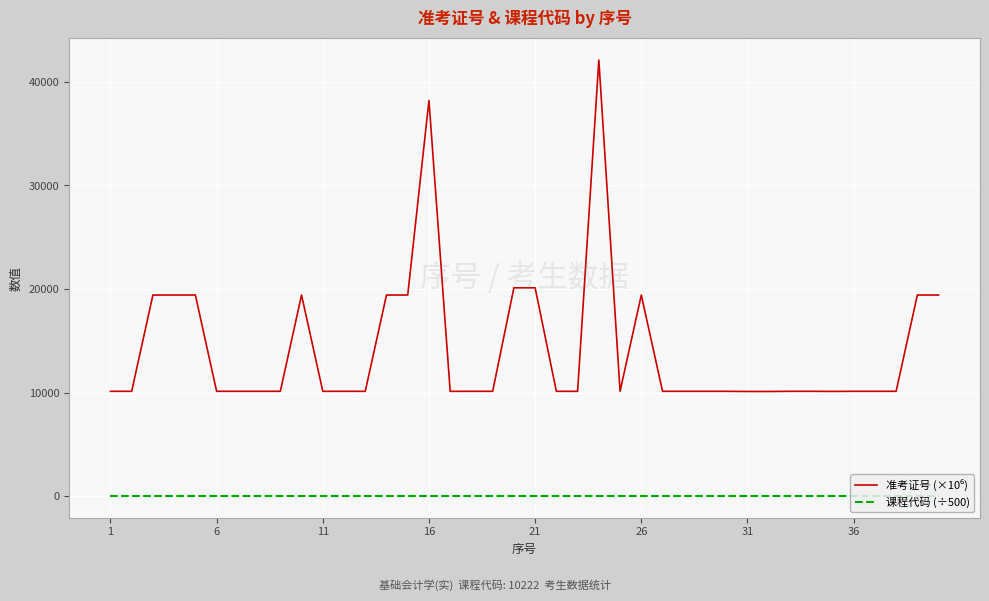

List the series in order of their peak value, lowest first.

课程代码 (÷500), 准考证号 (×10⁶)